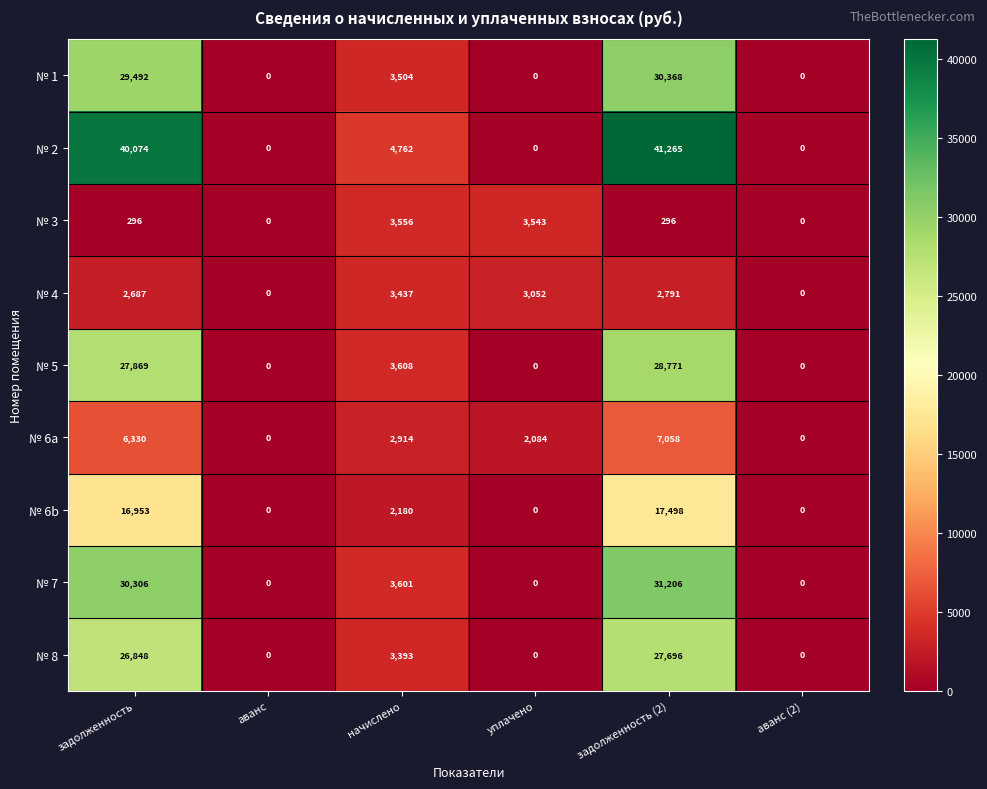

Which series changed the most between аванс and начислено?

№ 2